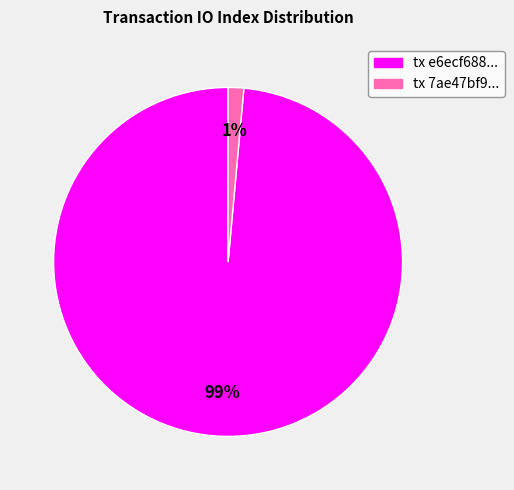

What percentage is the tx e6ecf688... slice, to the nearest percent?

99%